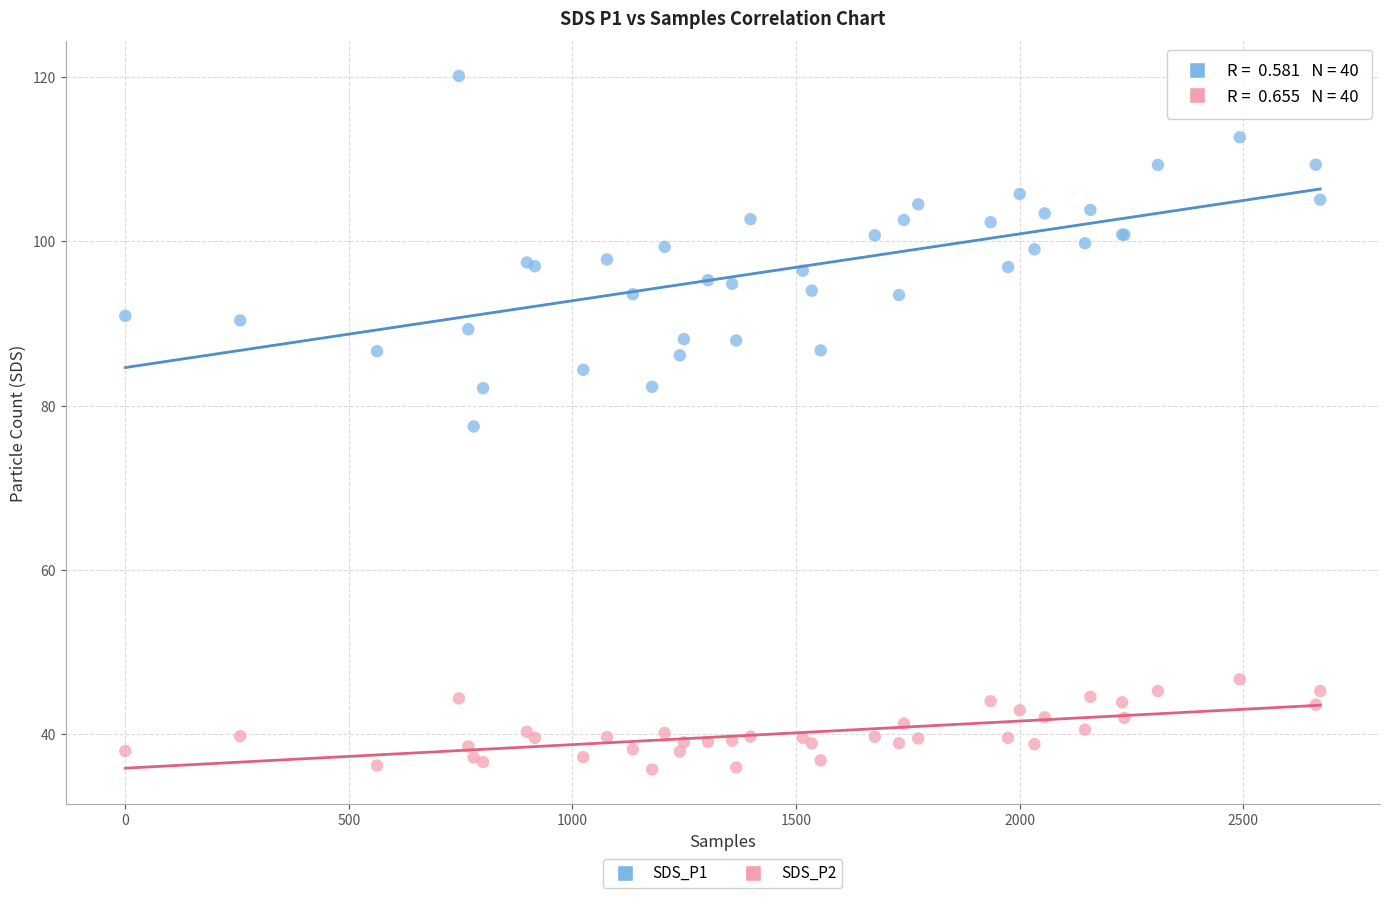

Which series reaches the maximum Y coordinate?

SDS_P1